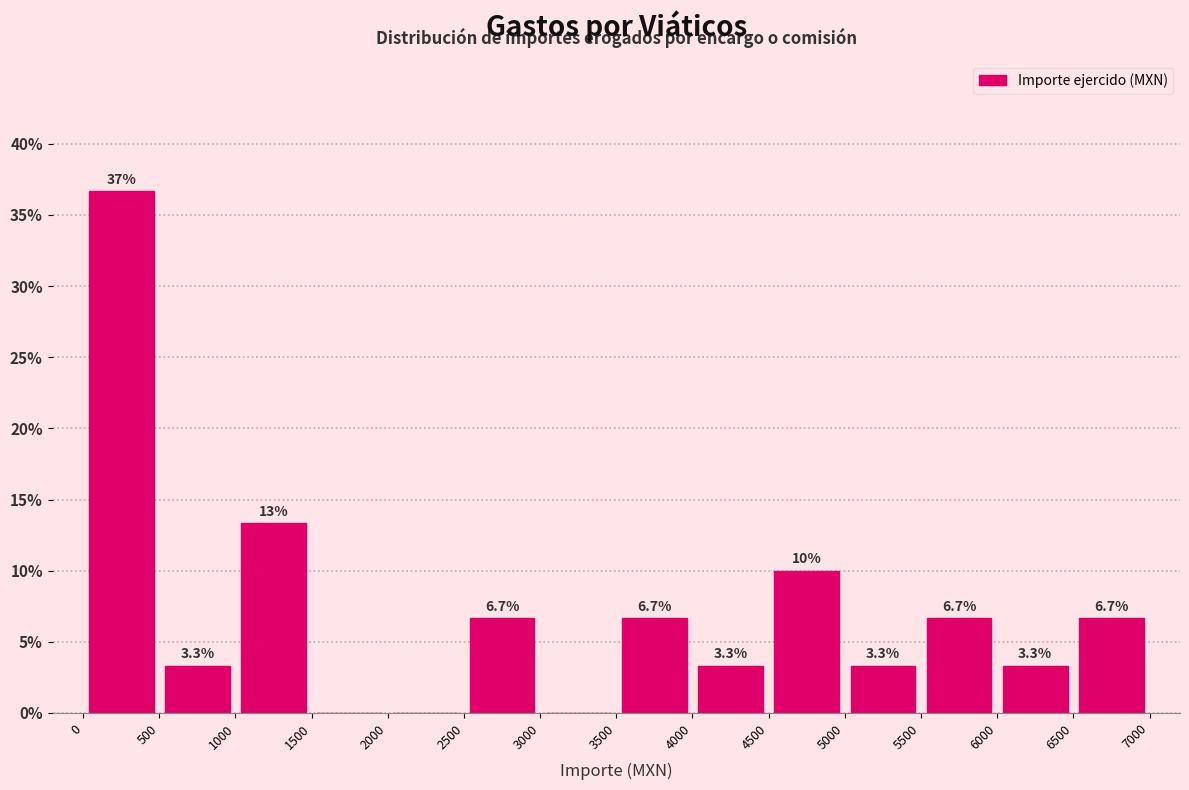

Which range on the x-axis has the tallest bar?

0 to 500